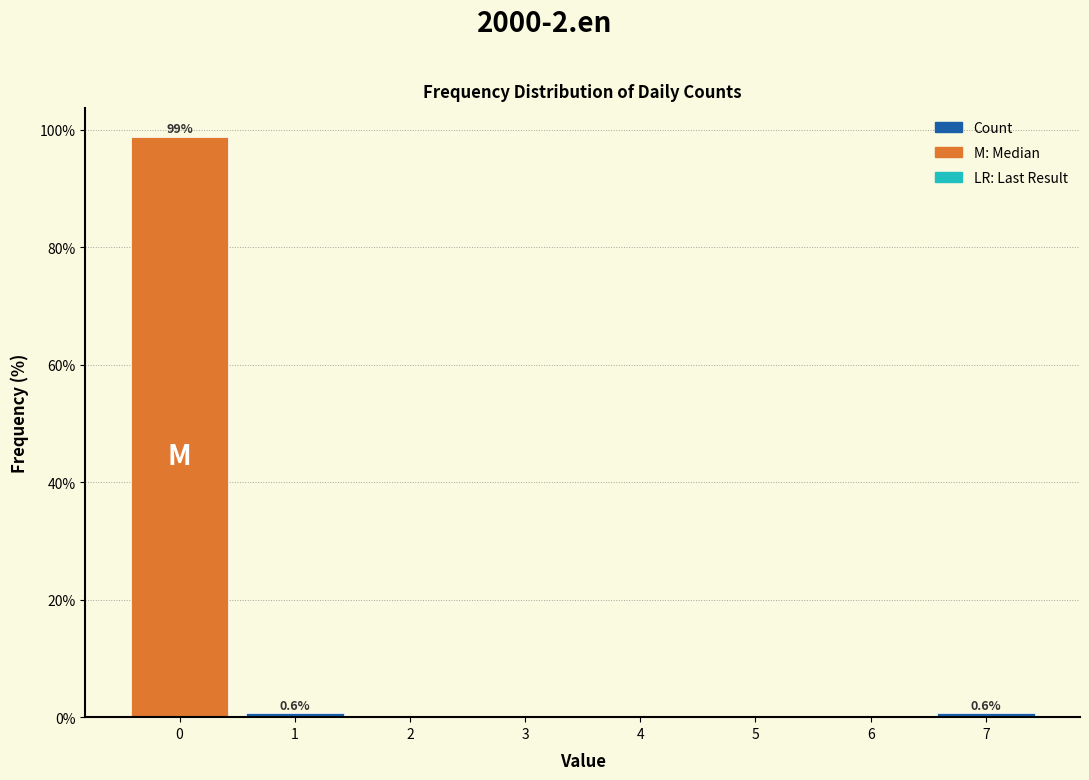

Which range on the x-axis has the tallest bar?

-0.5 to 0.5